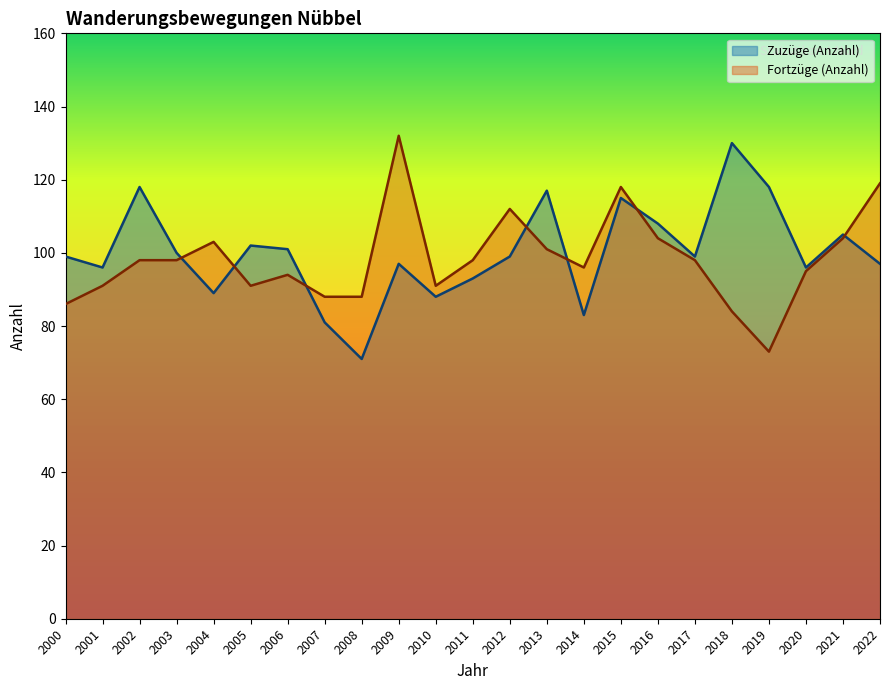

What is the sum of all Fortzüge (Anzahl) values?

2262